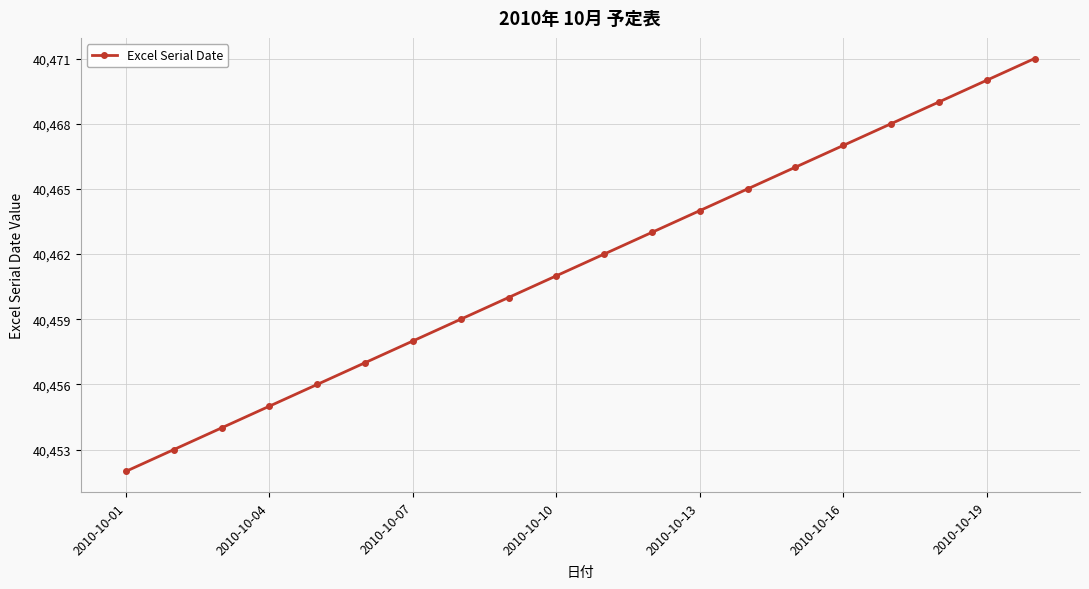

How many series are shown in this chart?

1